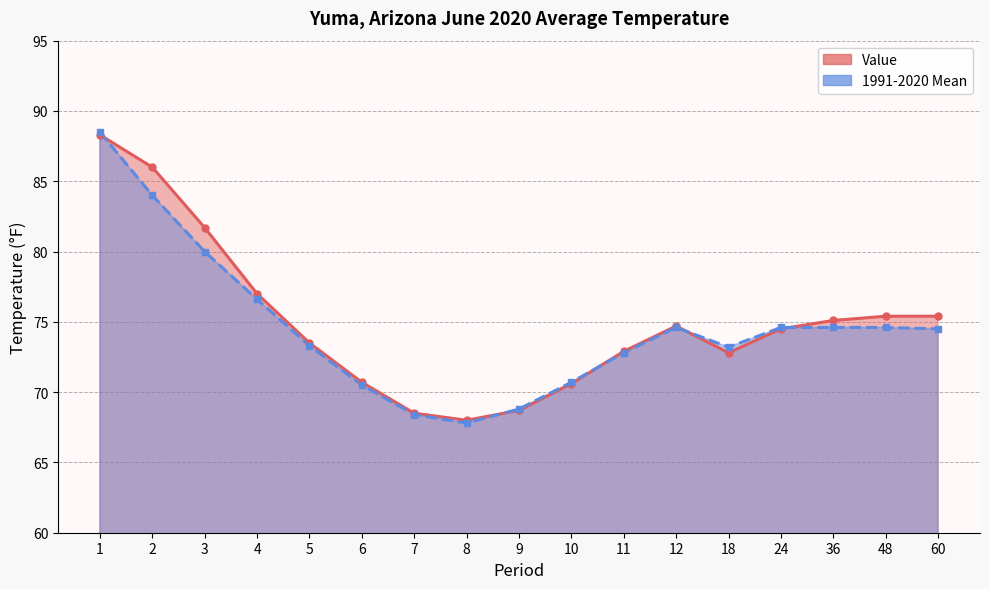

Which has a higher value, 6 or 3?

3